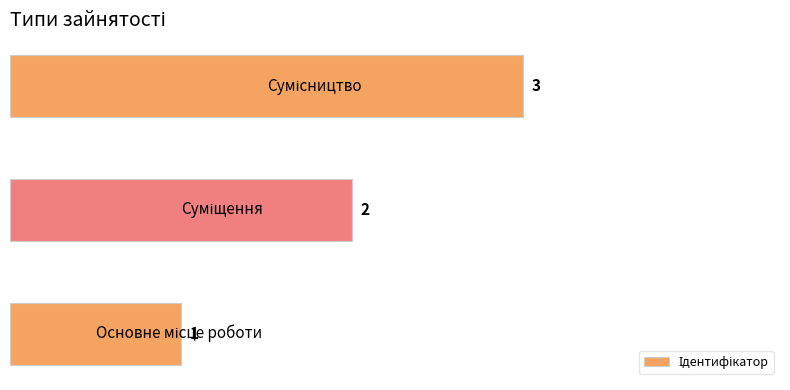

What is the sum of all values?

6